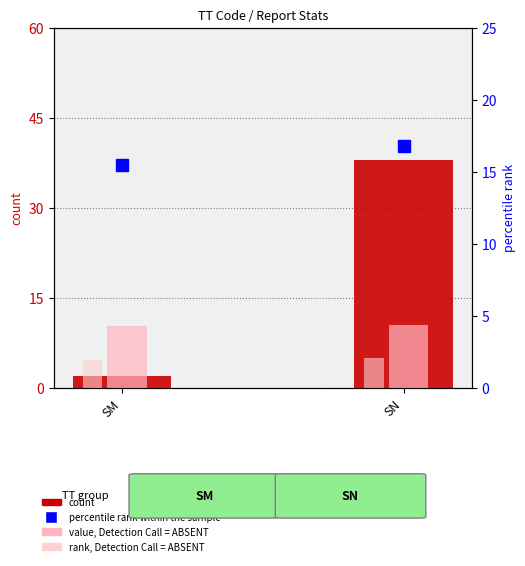

What is the value of the rank, Detection Call = ABSENT bar at the 2nd from the left?

5.0